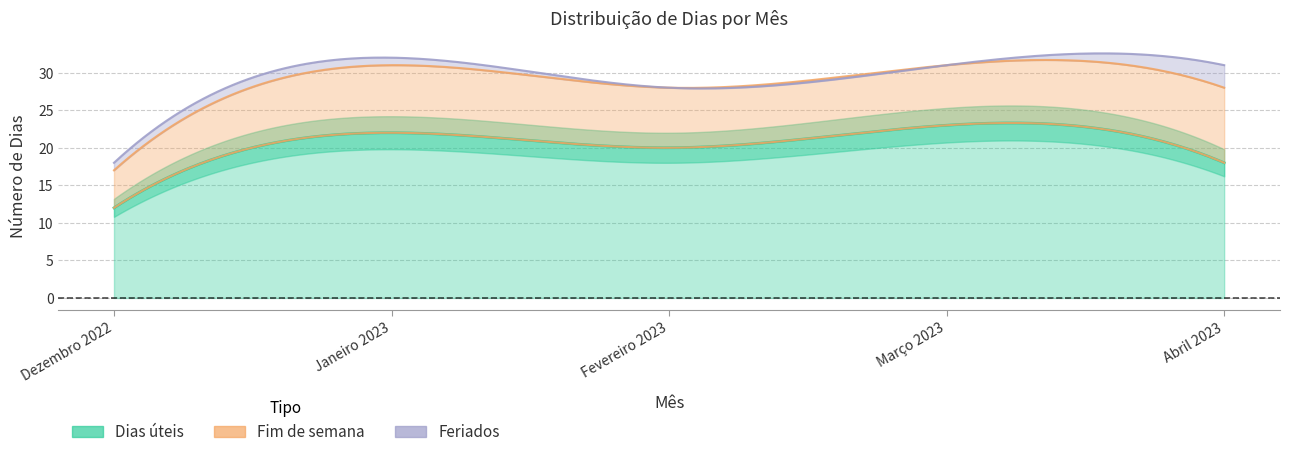

What is the sum of all Fim de semana values?

40